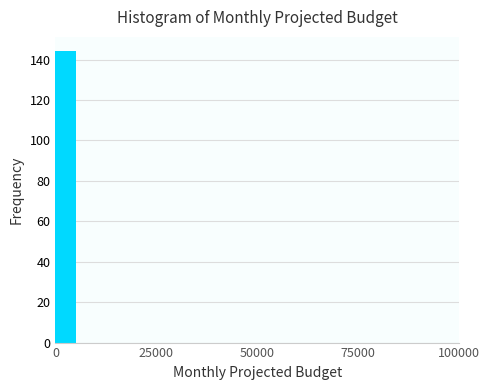

Around what value on the x-axis is the tallest bar? Give the approximate position of its centre, as read against the axis.

5000